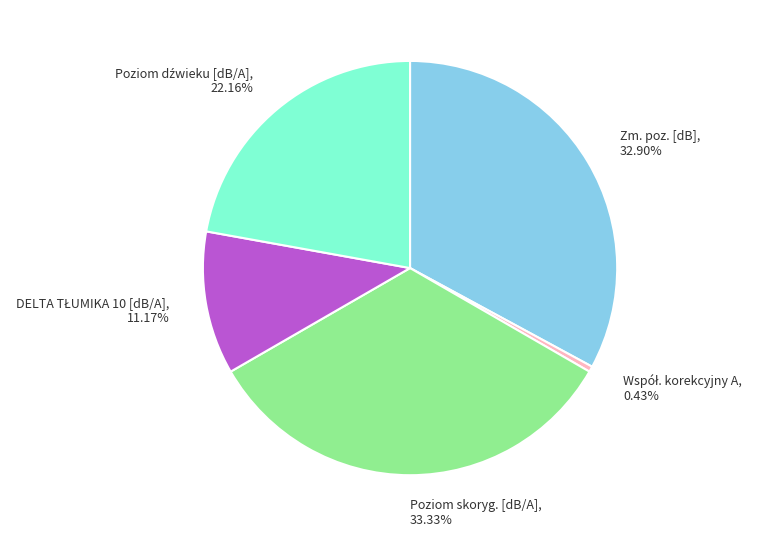

Does any single category account for the majority?

No